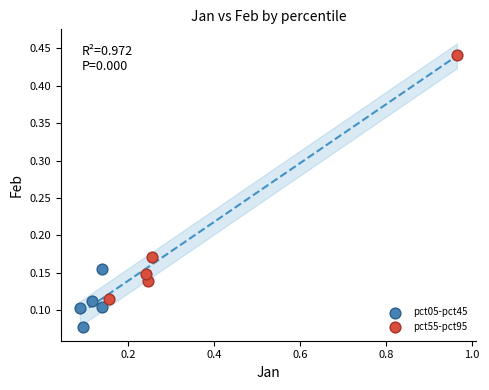

Which series contains the highest Y value?

pct55-pct95